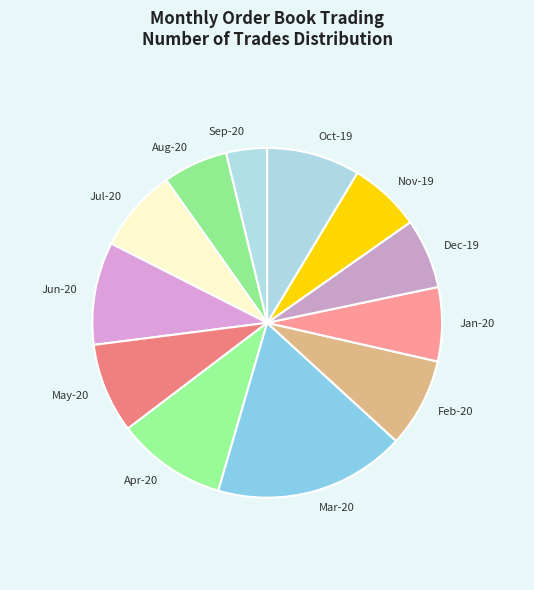

How many slices are in this pie chart?

12